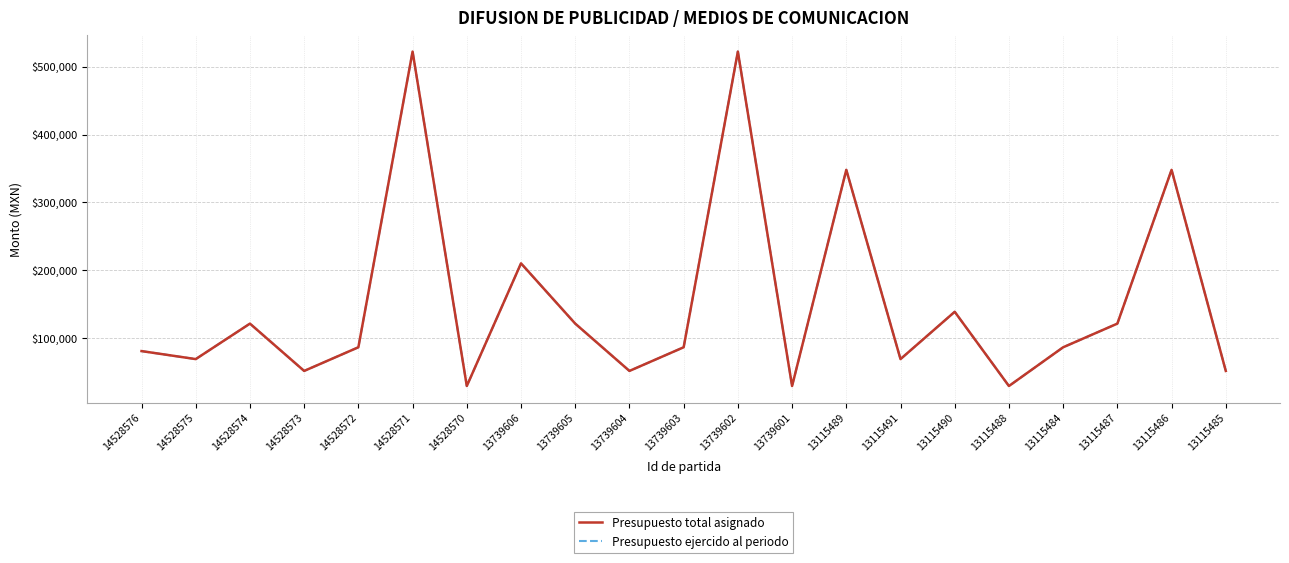

Between 14528572 and 13115484, which is larger?

14528572